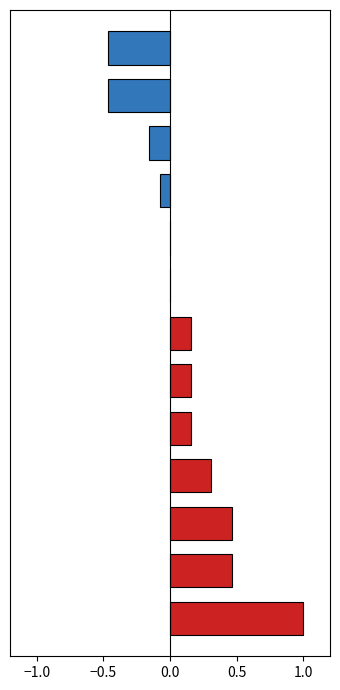

How many positive values are there?

7